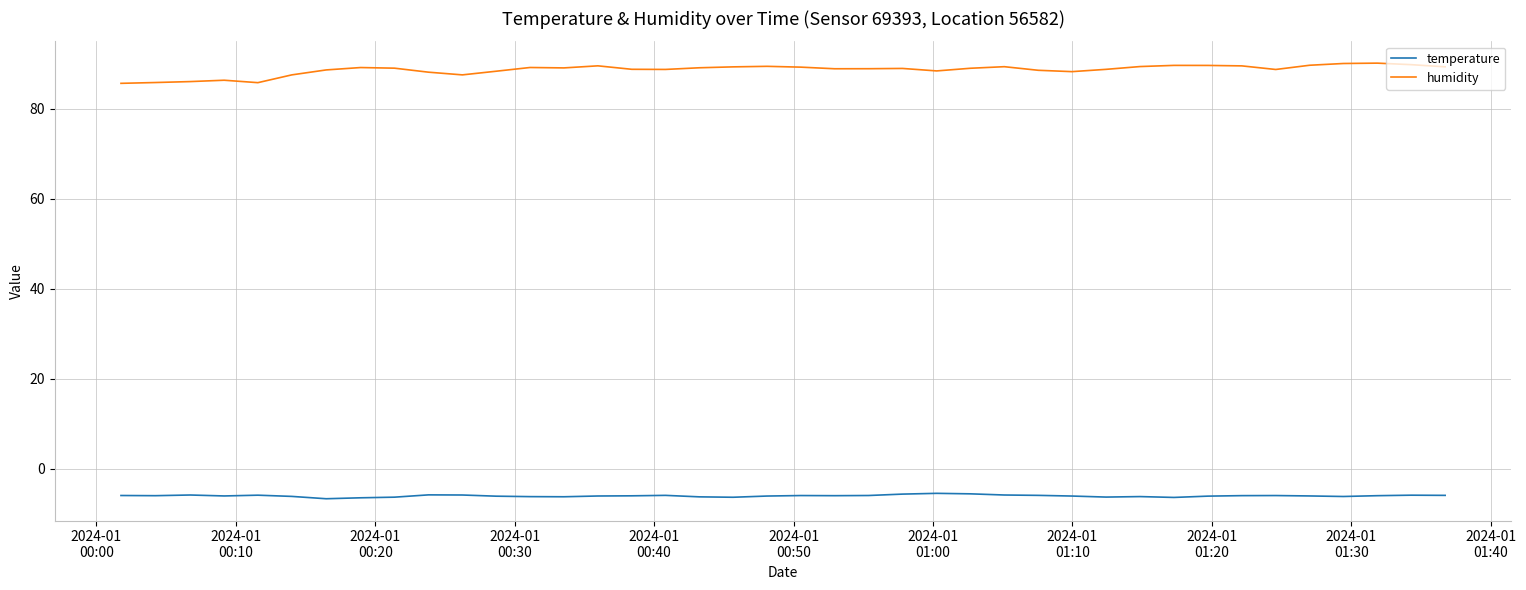

What is the minimum value shown in the chart?

-6.7